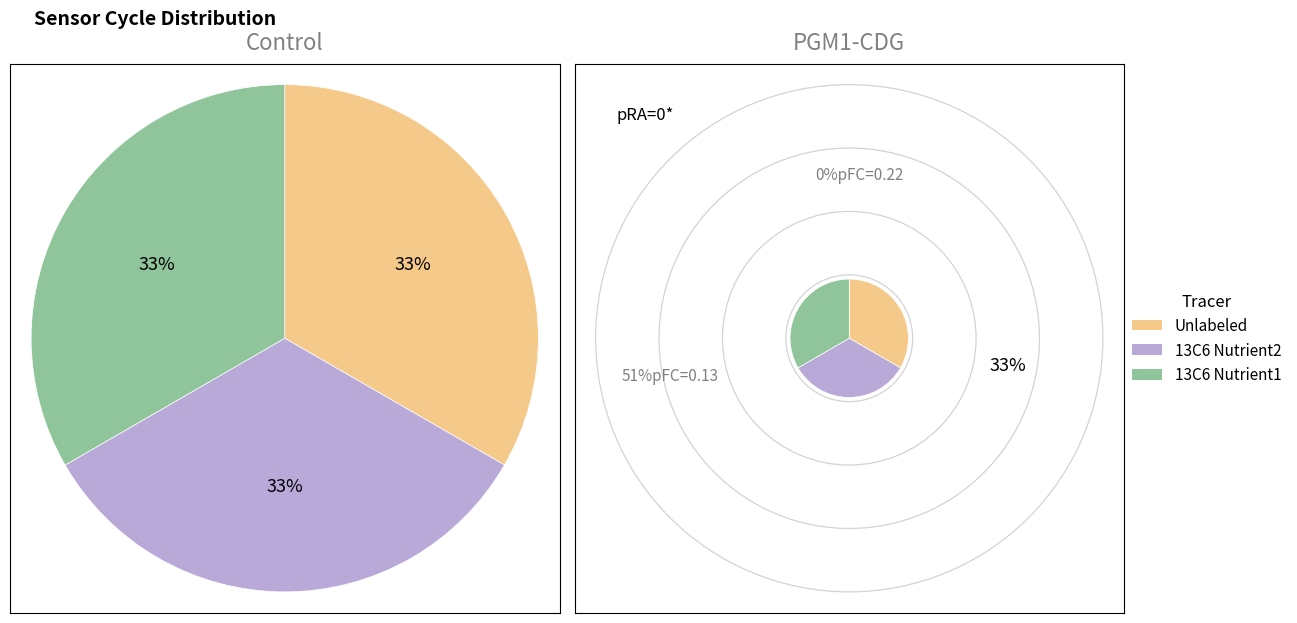

Is 28 the majority of the pie?

No